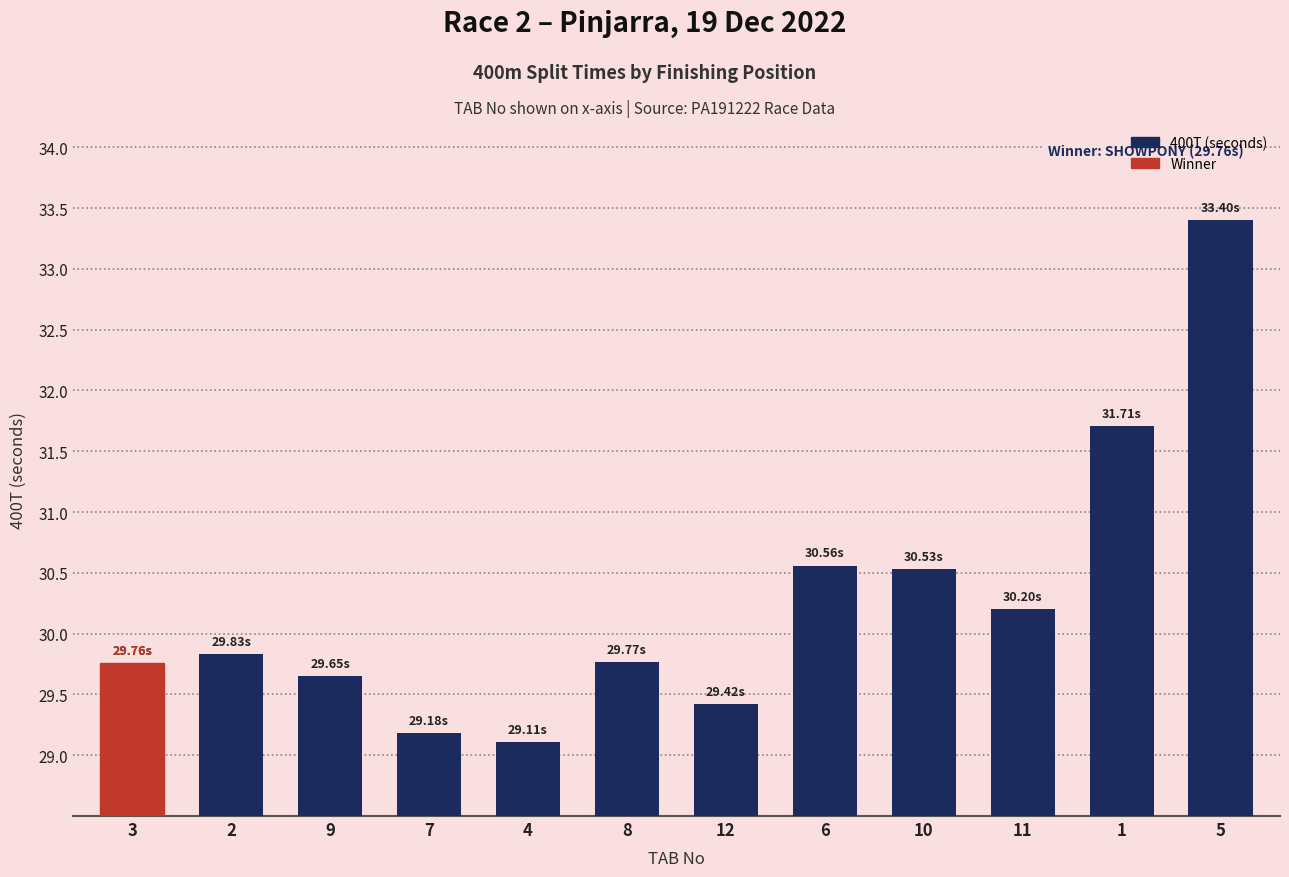

The value at 6 is 21.2. True or false?

False